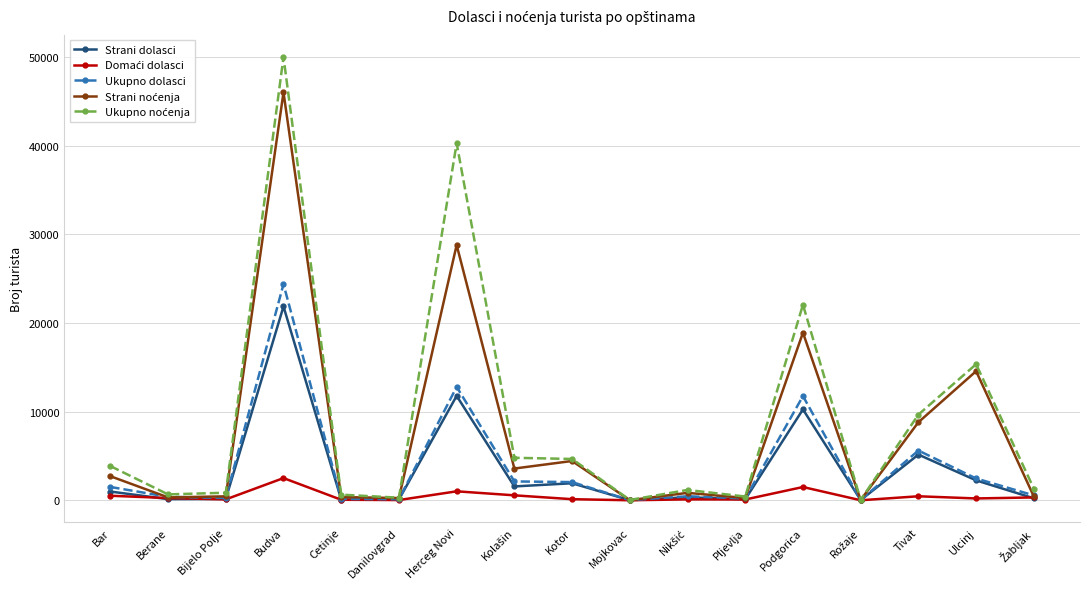

What is the label of the 10th point from the left?

Mojkovac